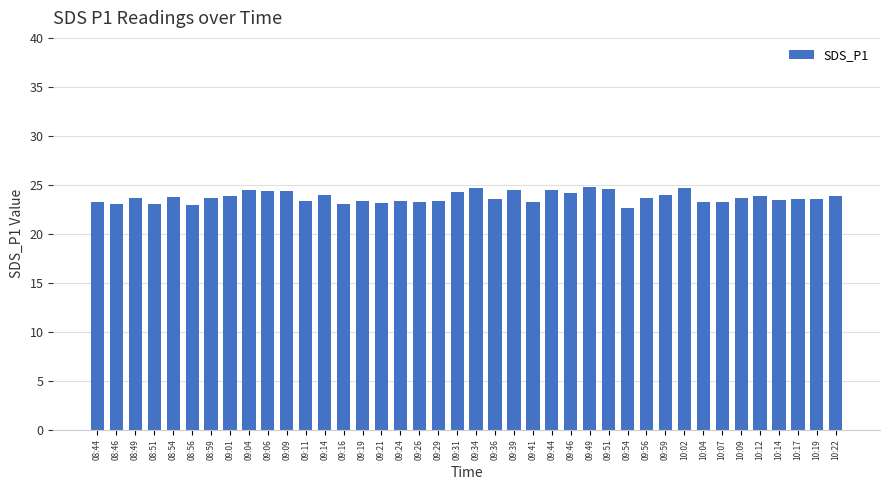

What is the difference between the maximum and second lowest values?

1.9